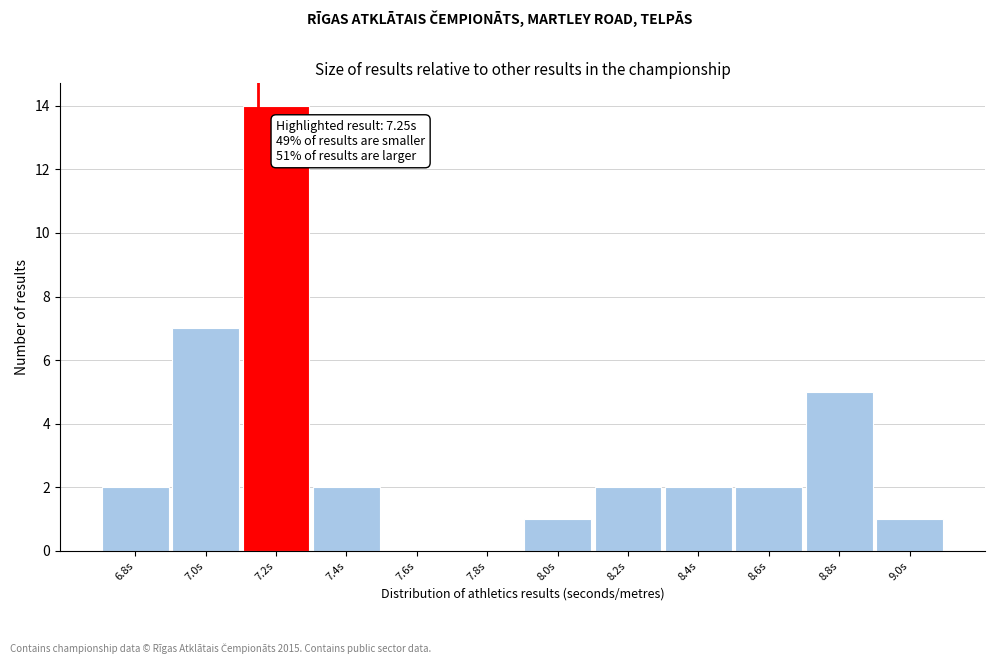

Reading left to right, transcribe all the data shown in this chart.

6.8s=2	7.0s=7	7.2s=14	7.4s=2	7.6s=0	7.8s=0	8.0s=1	8.2s=2	8.4s=2	8.6s=2	8.8s=5	9.0s=1